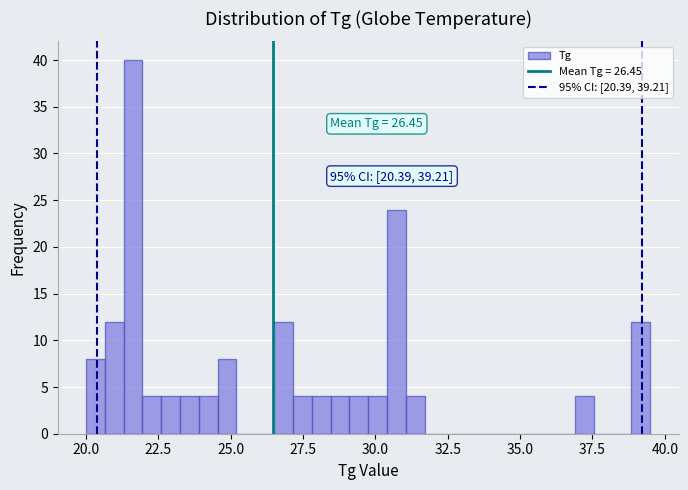

Around what value on the x-axis is the tallest bar? Give the approximate position of its centre, as read against the axis.

21.5